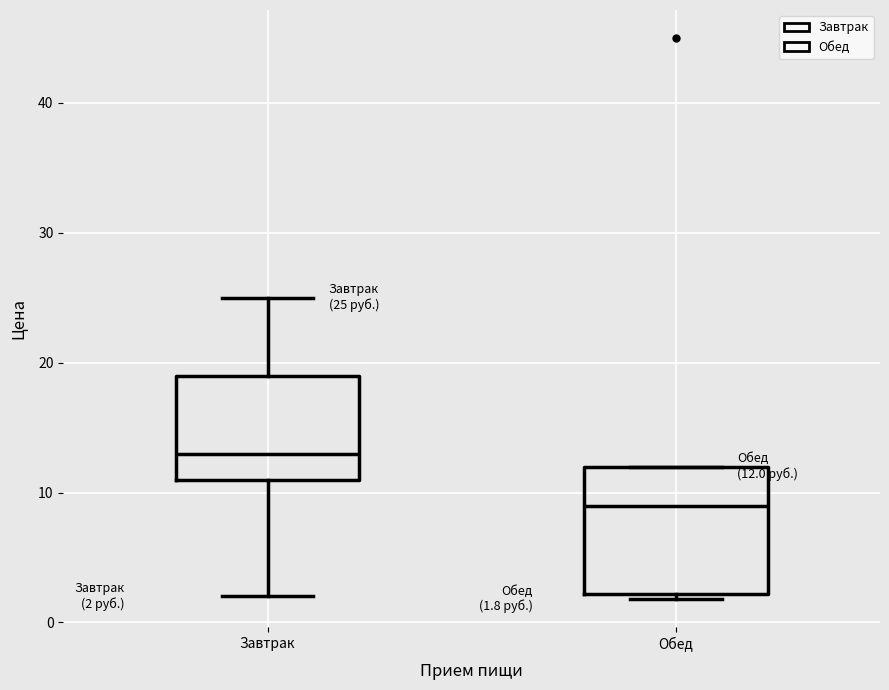

Comparing the boxes themselves (not the whiskers), which one is the tallest?

Обед